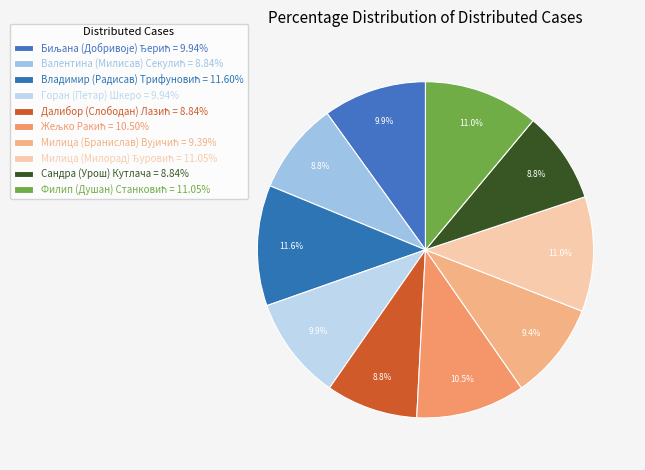

Count the number of slices in the pie.

10